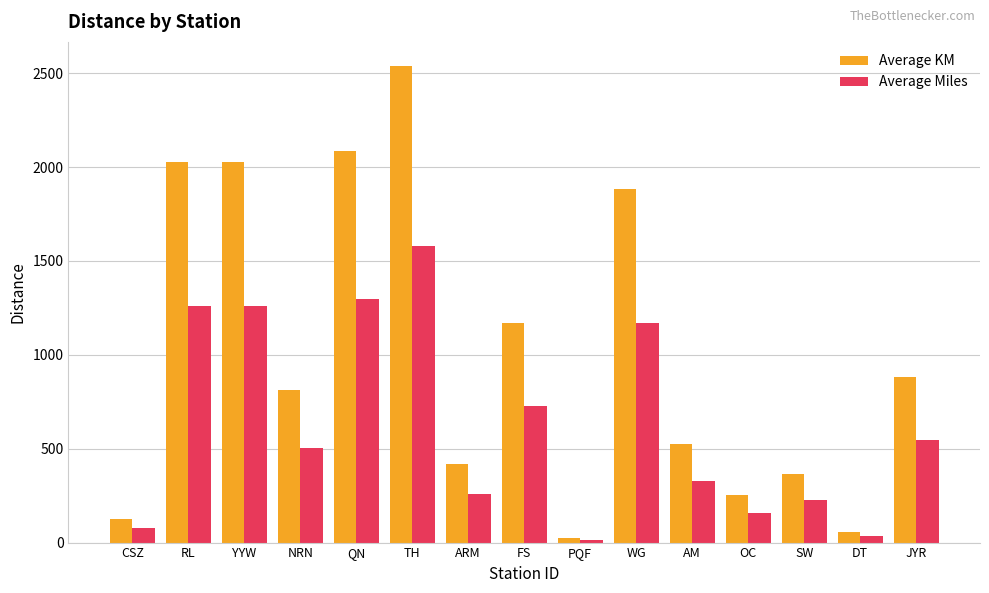

What is the spread (max minus min) of values at NRN?

309